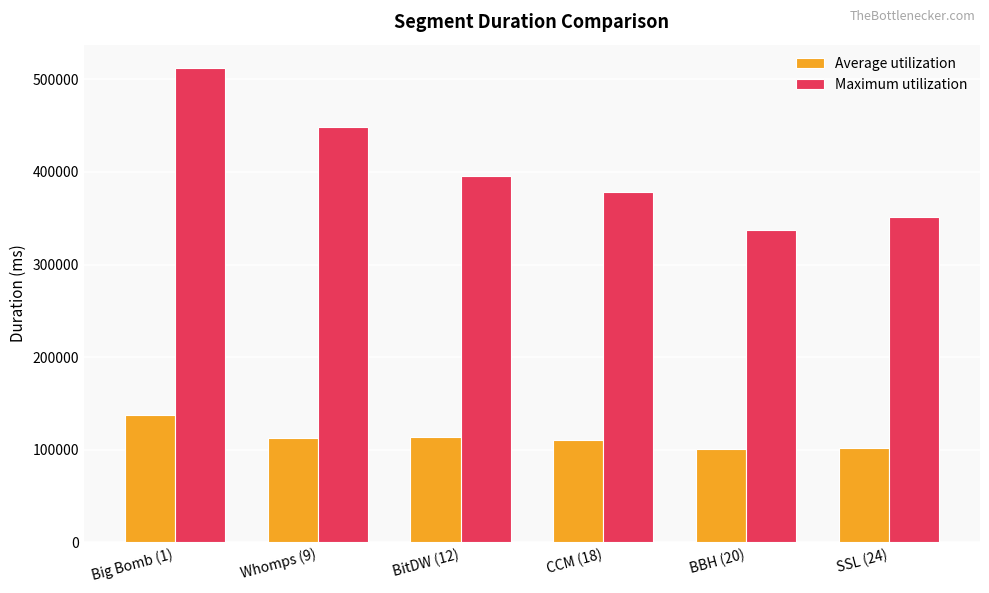

Rank the series by their maximum value, from highest to lowest.

Maximum utilization, Average utilization